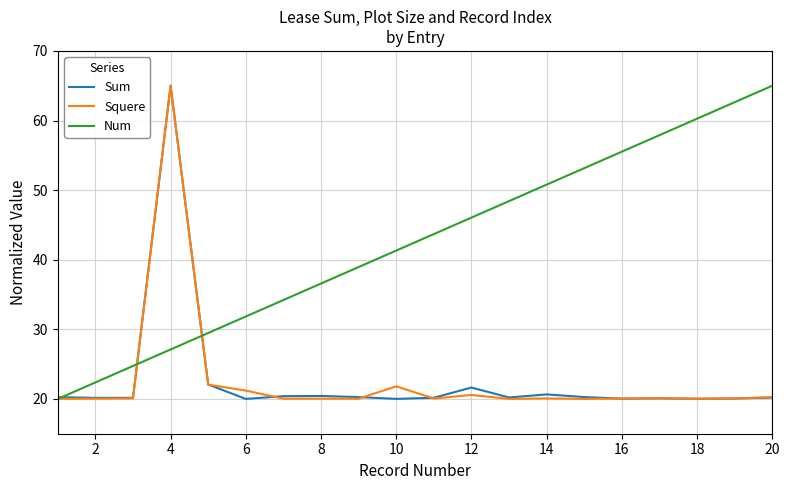

Which series has the largest total across all categories?

Num